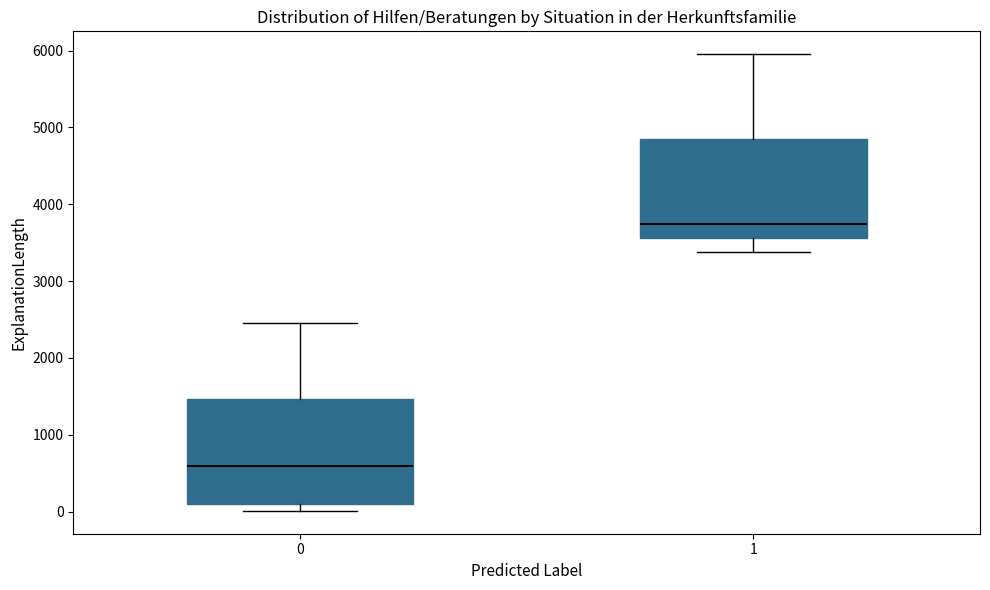

Which box's median line is the highest?

1